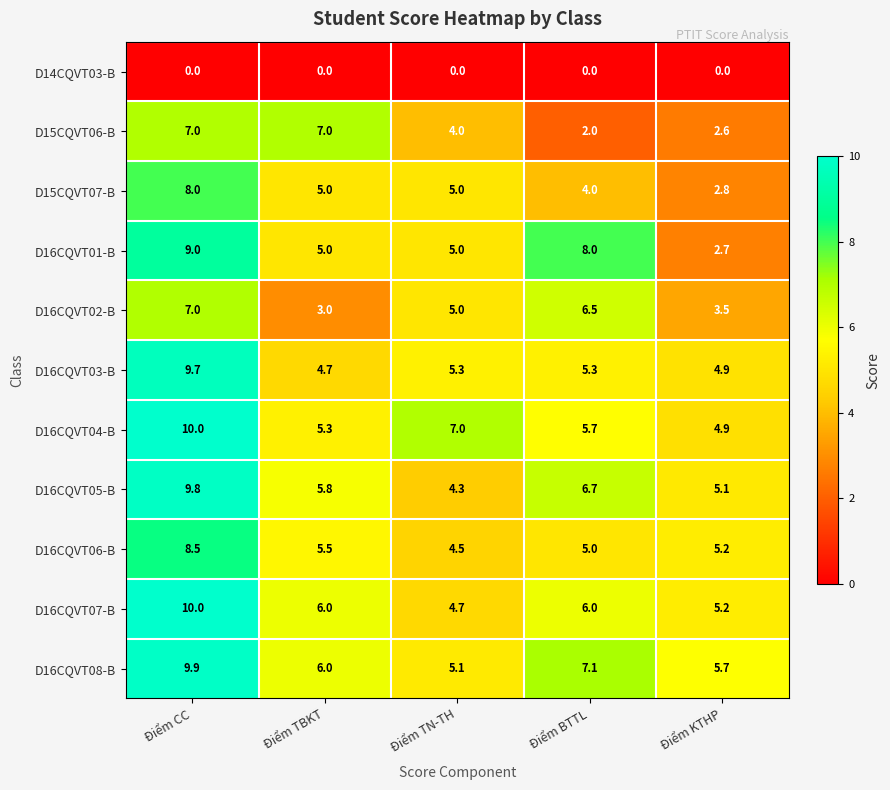

At Điểm BTTL, list the series in order from smallest to largest.

D14CQVT03-B, D15CQVT06-B, D15CQVT07-B, D16CQVT06-B, D16CQVT03-B, D16CQVT04-B, D16CQVT07-B, D16CQVT02-B, D16CQVT05-B, D16CQVT08-B, D16CQVT01-B